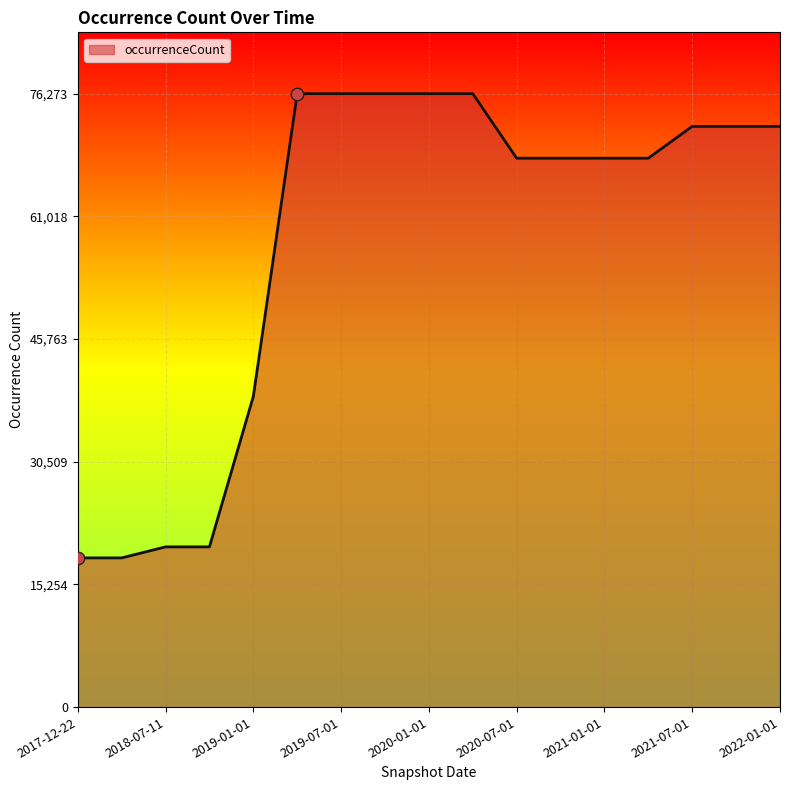

What is the greatest value displayed?

76273